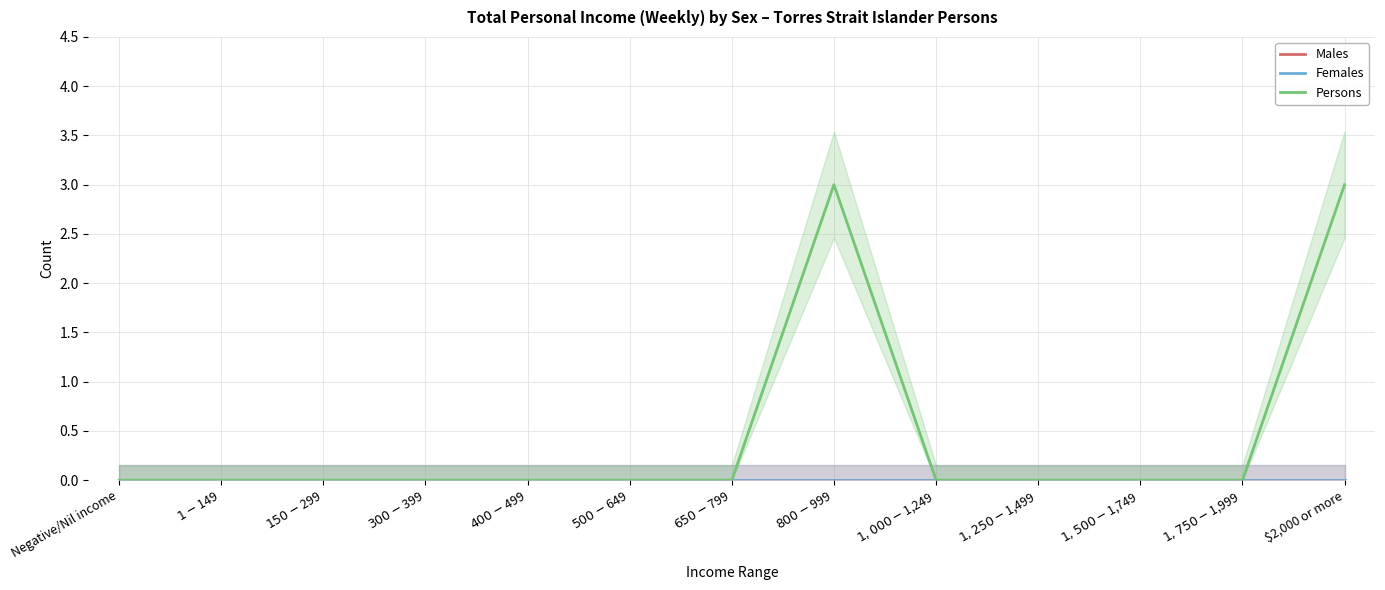

Which series has the largest range (max minus min)?

Persons